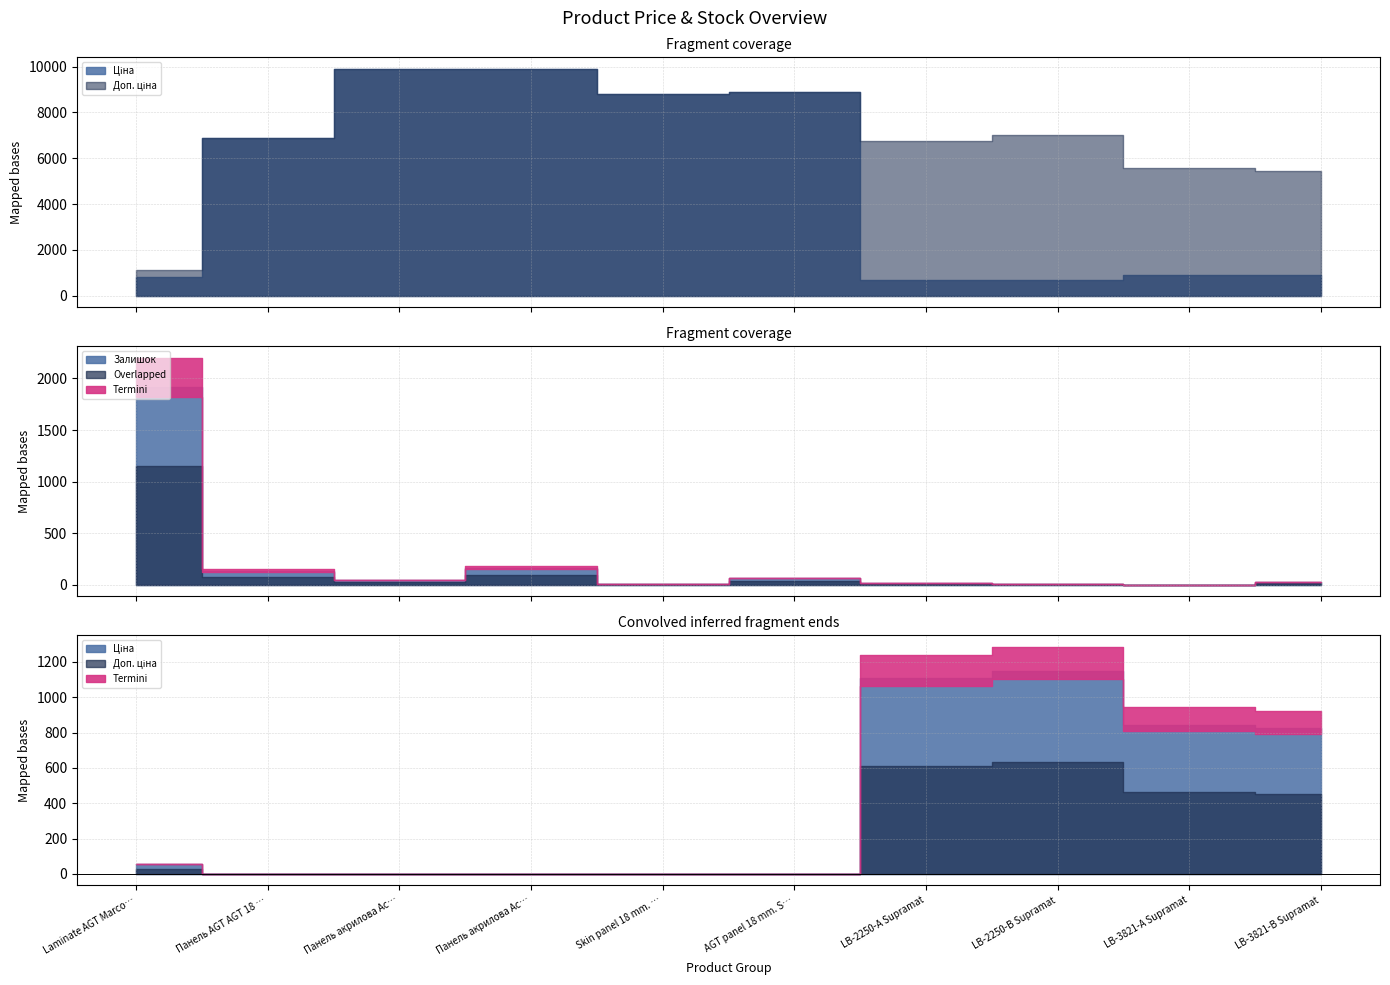

Which has a higher value, LB-2250-В Supramat or AGT panel 18 mm. Supramat?

AGT panel 18 mm. Supramat